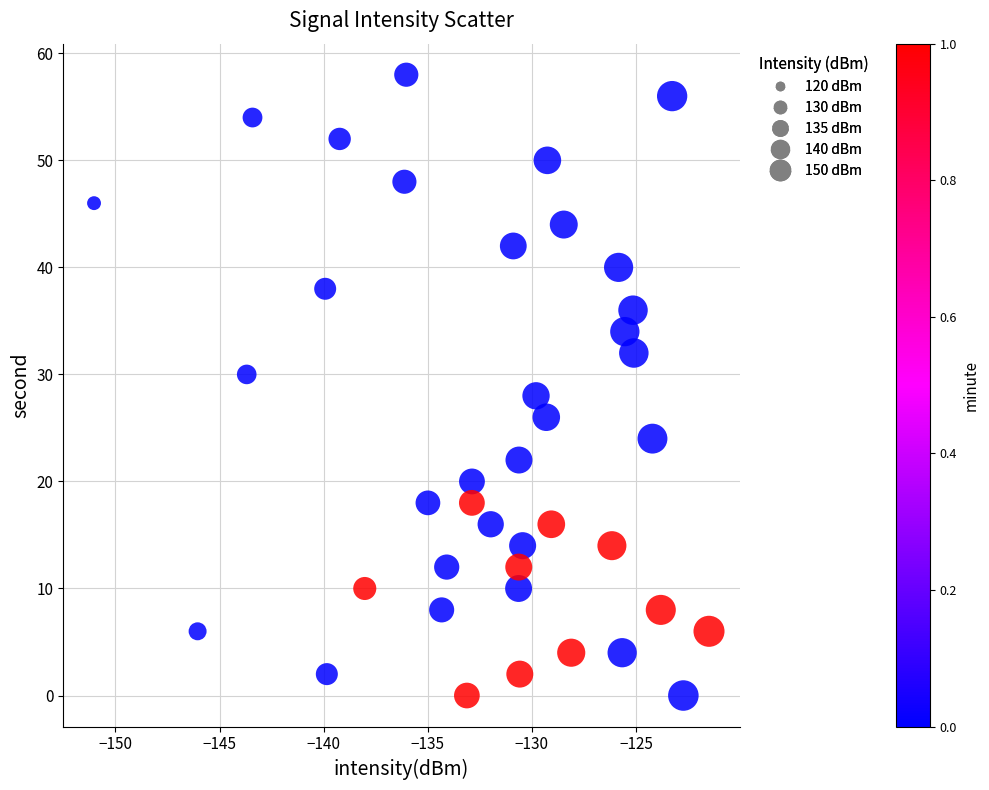

What is the range of Y values (max minus min)?

58